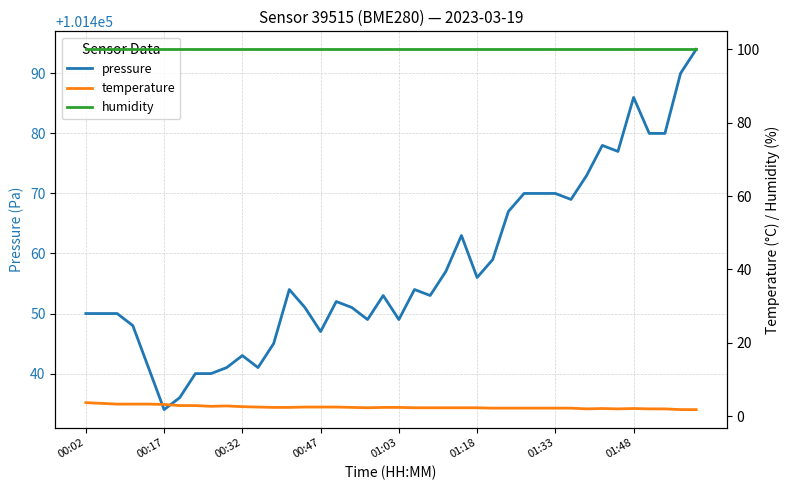

True or false: humidity and temperature intersect in this chart.

False